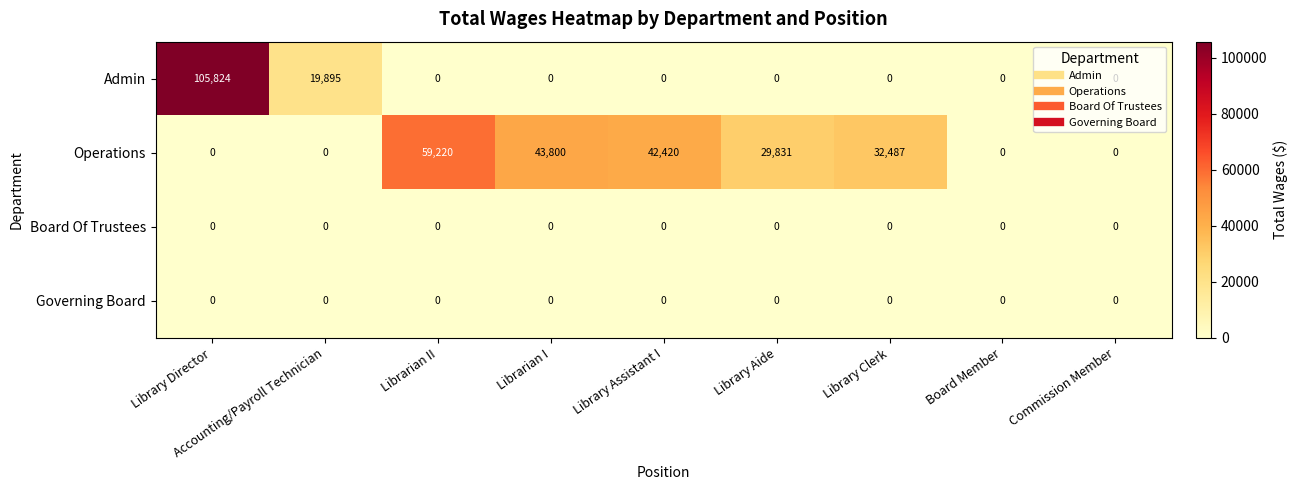

What is the sum of all Operations values?

207758